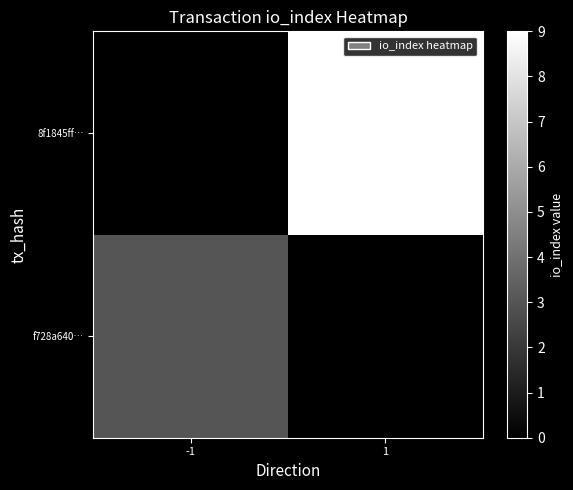

Reading left to right, transcribe all the data shown in this chart.

f728a640…: -1=3	1=0
8f1845ff…: -1=0	1=9